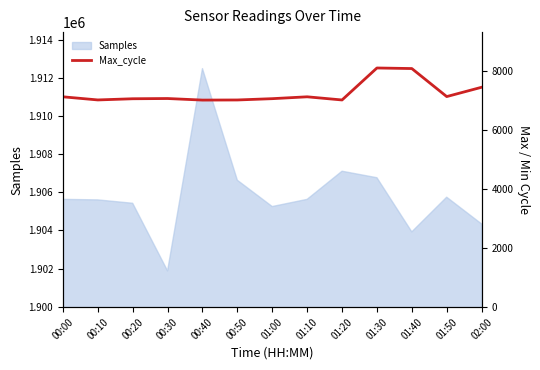

At which label does Samples reach its peak?

00:40